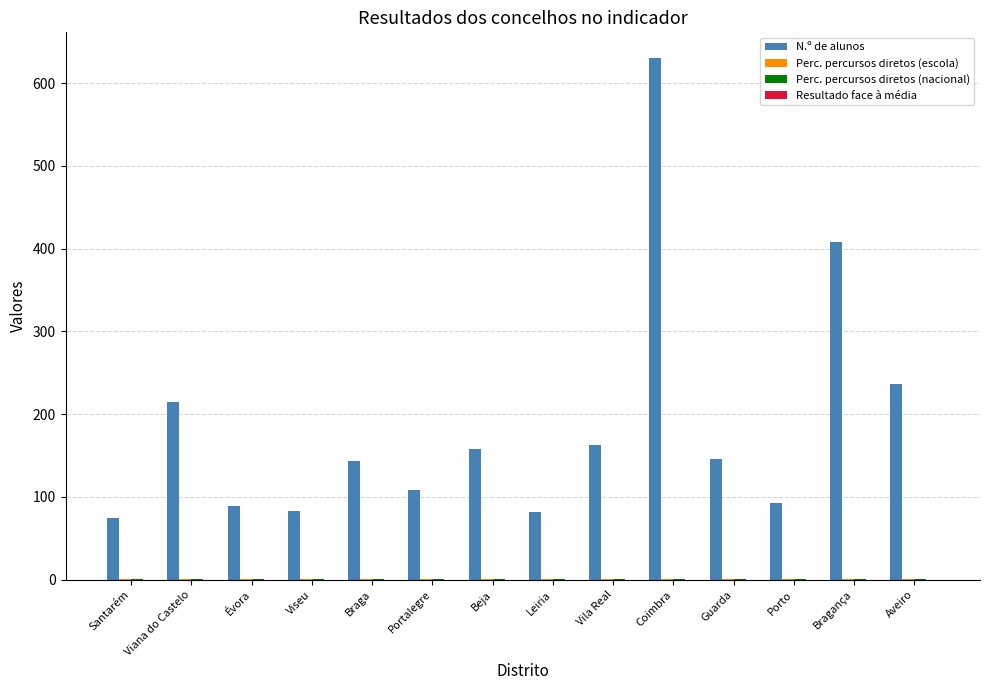

At which category is the sum across all series the highest?

Coimbra